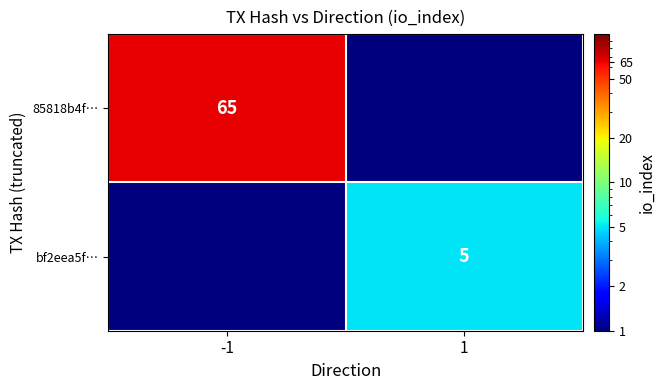

Is the value of bf2eea5f… at 1 greater than the value of 85818b4f… at -1?

No